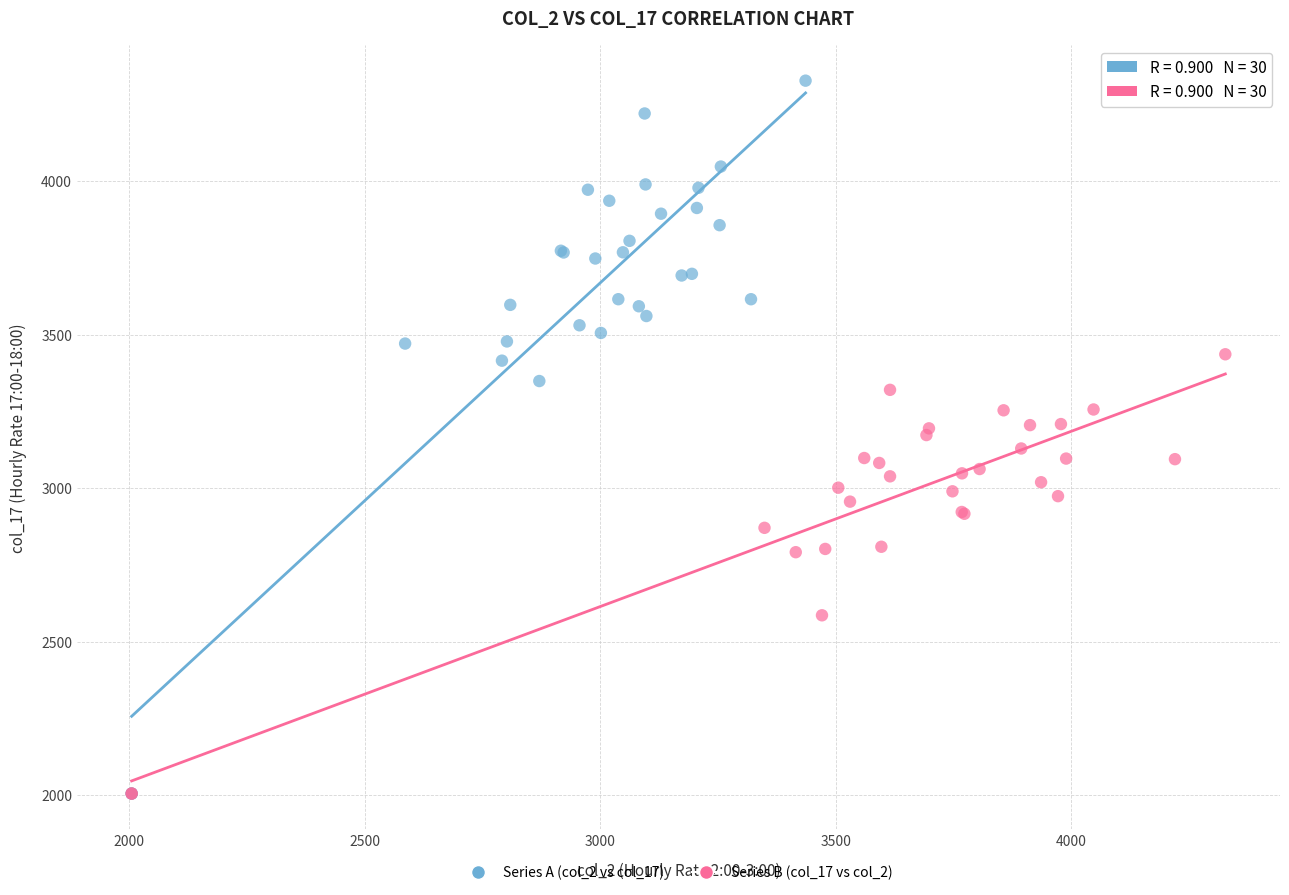

Which series has the largest Y range (max minus min)?

Series A (col_2 vs col_17)